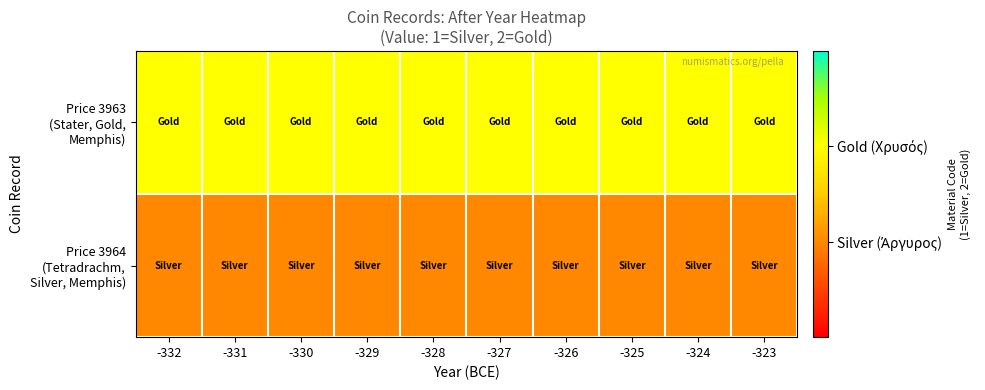

Which series has the largest total across all categories?

Price 3963 (Stater, Gold, Memphis)